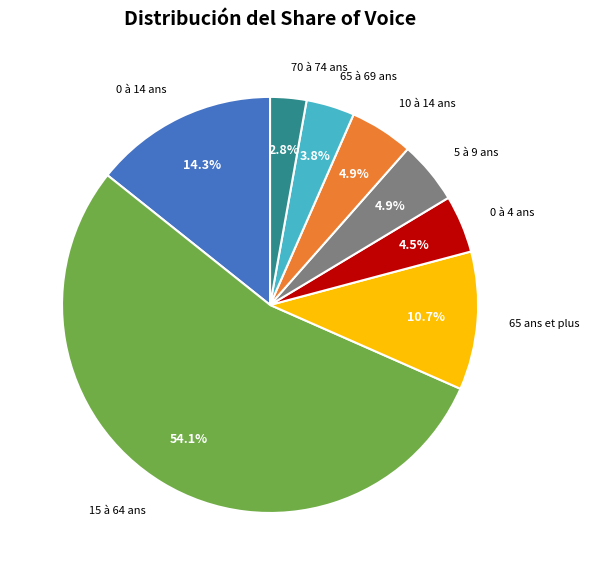

Is there a majority slice in this chart?

Yes